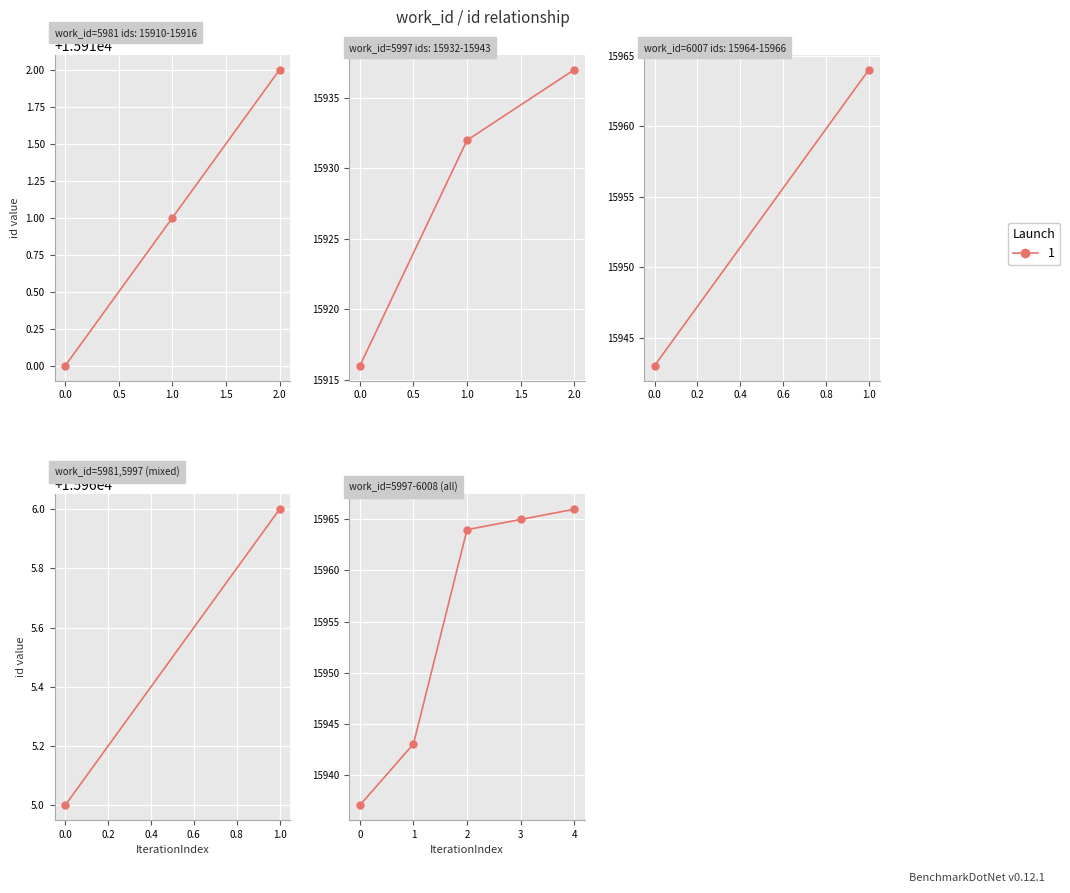

Is it true that the value at 6007 is 3727?

False